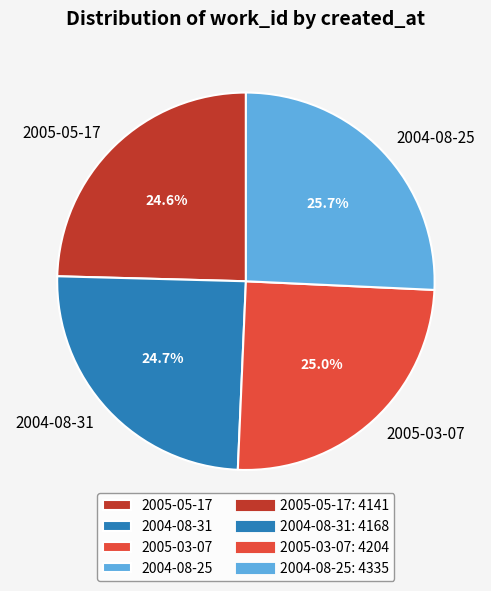

How many slices are in this pie chart?

4